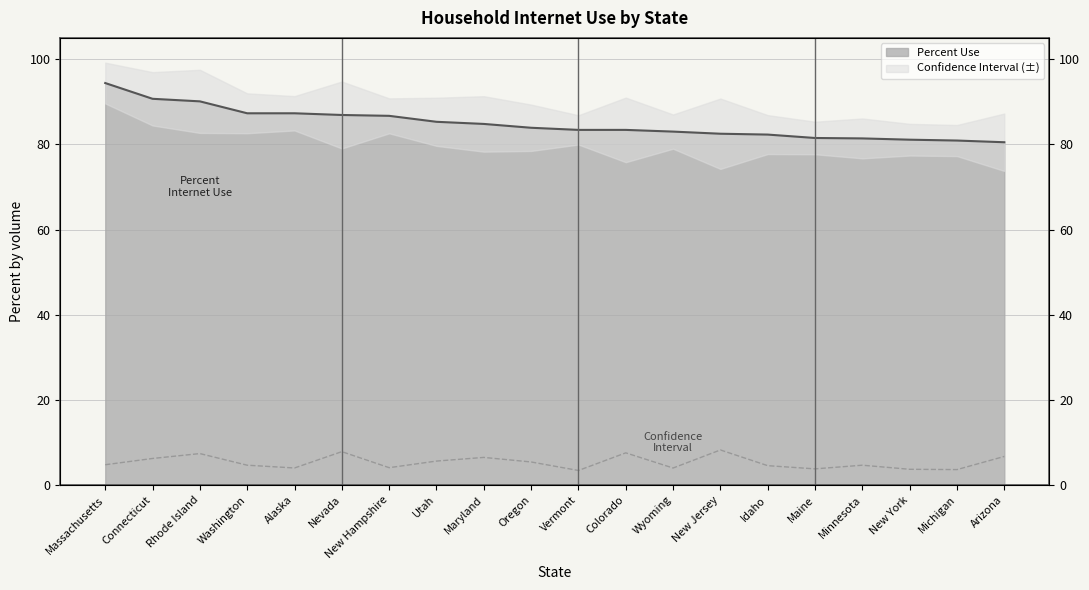

What is the difference between the highest and lowest values at Colorado?

75.8